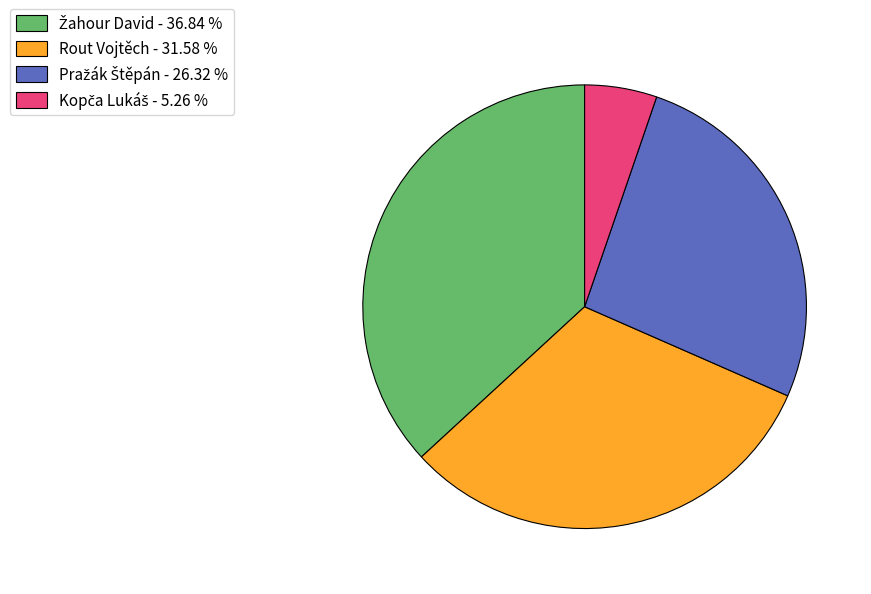

Is there a majority slice in this chart?

No